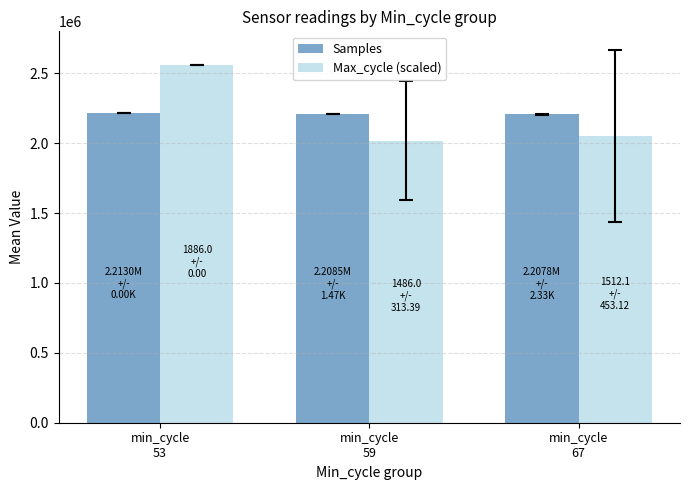

Rank the series by their maximum value, from lowest to highest.

Samples, Max_cycle (scaled)